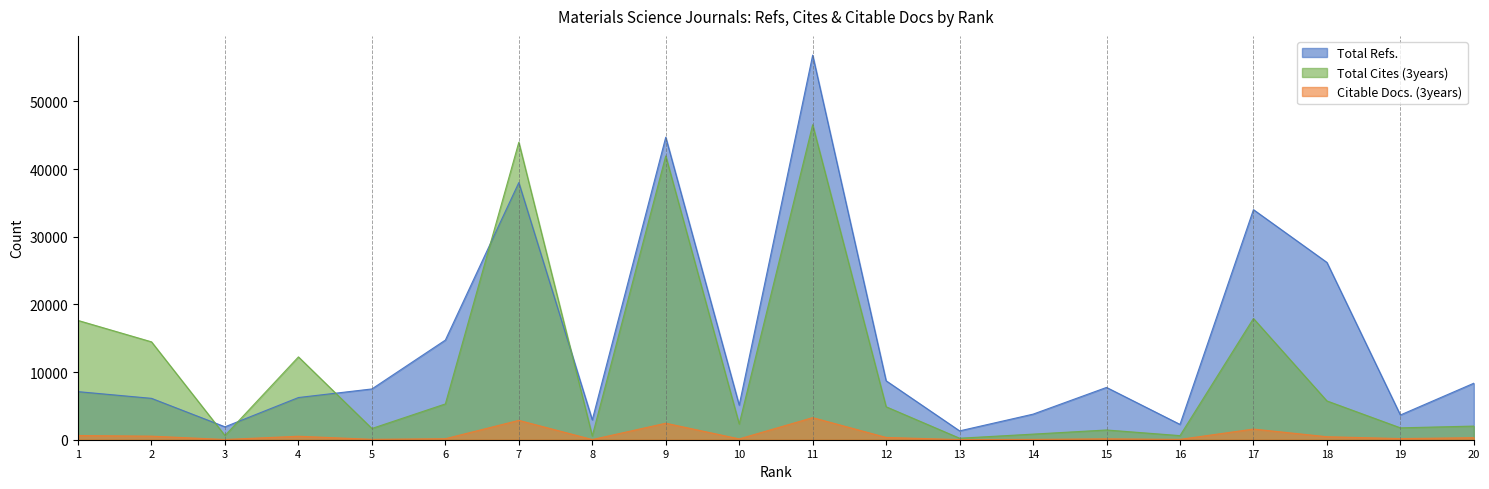

In Total Cites (3years), how many points are lower than both neighbors (excluding endpoints)?

7